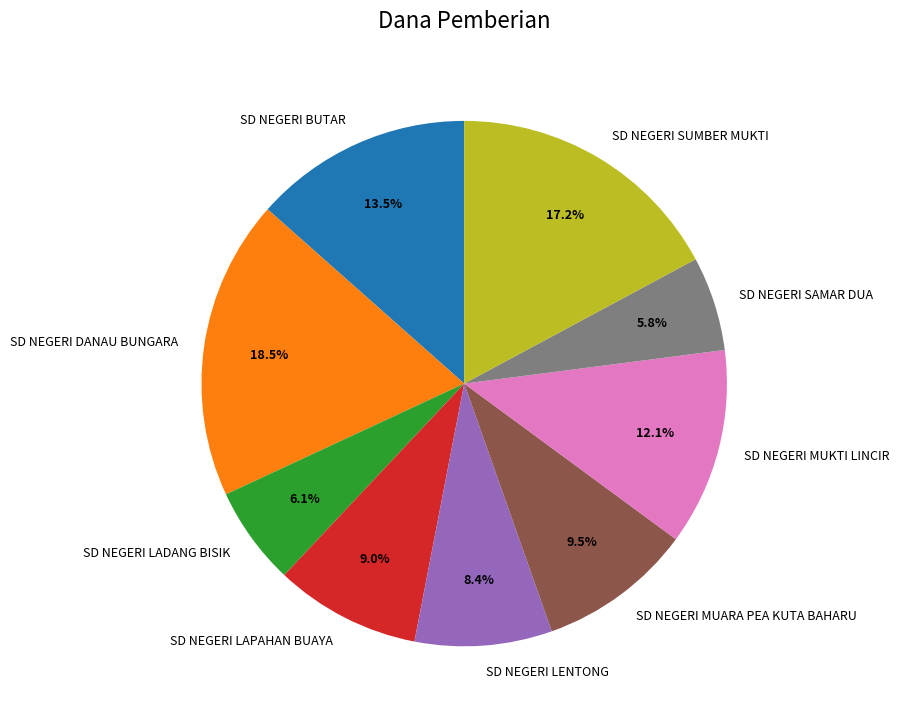

Do SD NEGERI LENTONG and SD NEGERI SUMBER MUKTI together represent more than half of the pie?

No